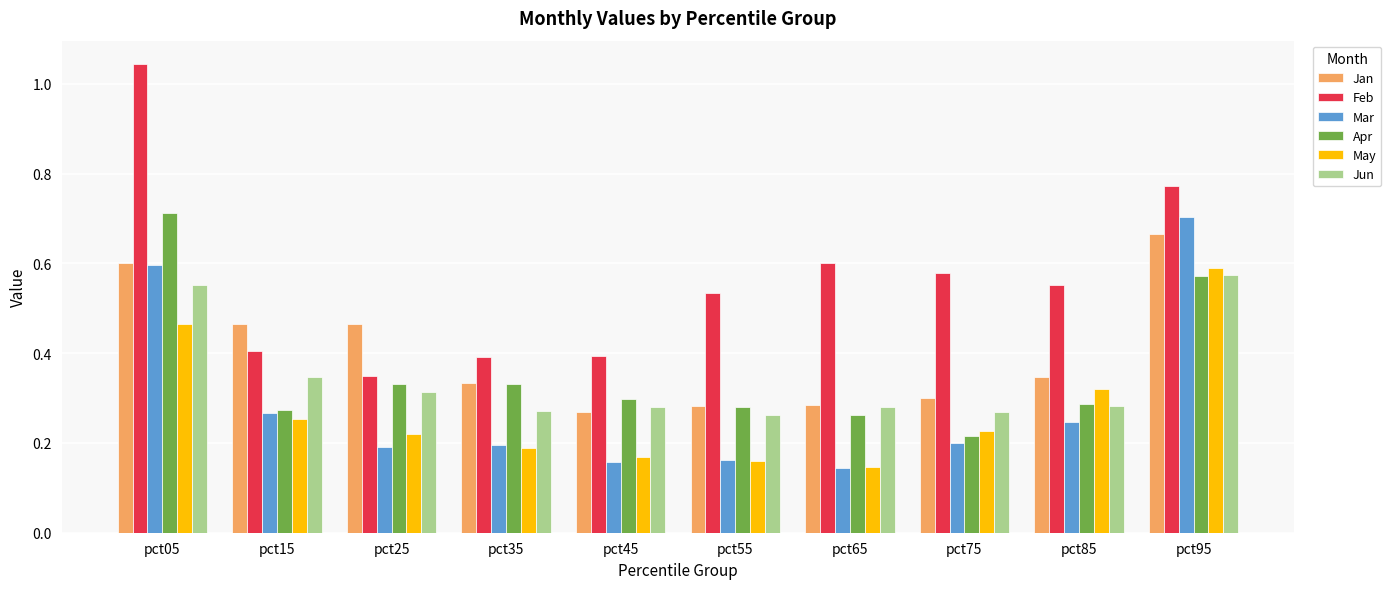

What is the sum of the Apr values at pct95 and pct05?

1.3